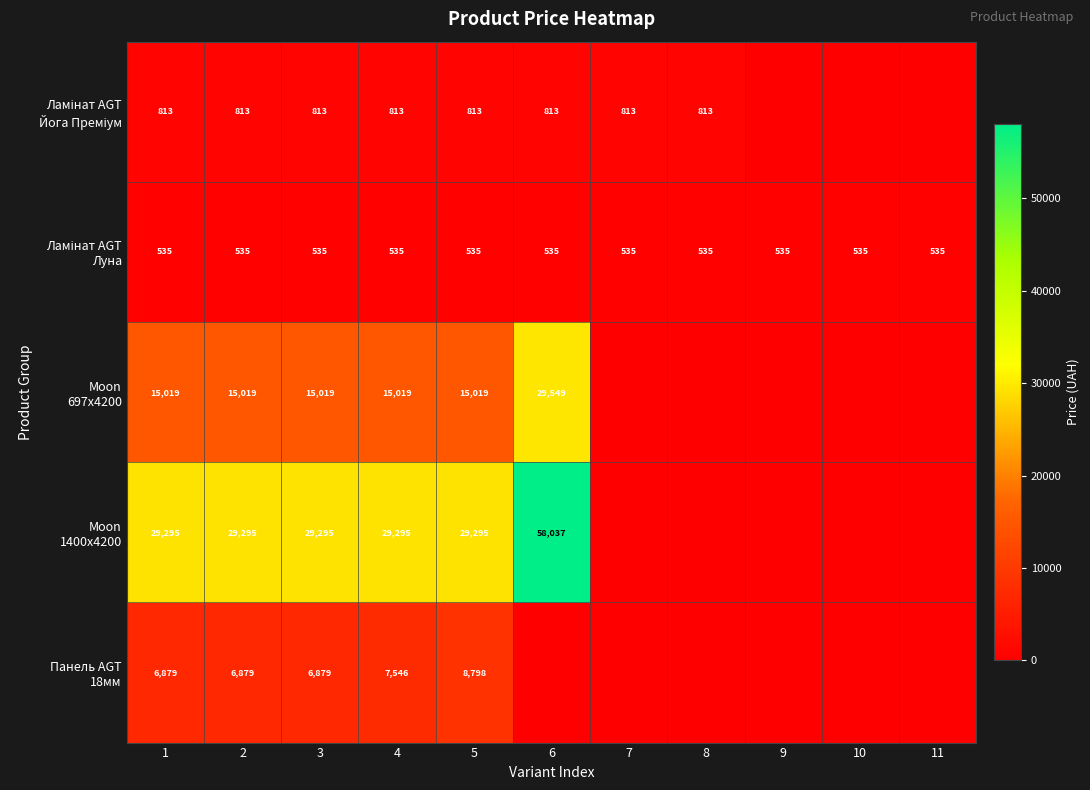

Which series changed the most between 4 and 10?

Moon 1400x4200